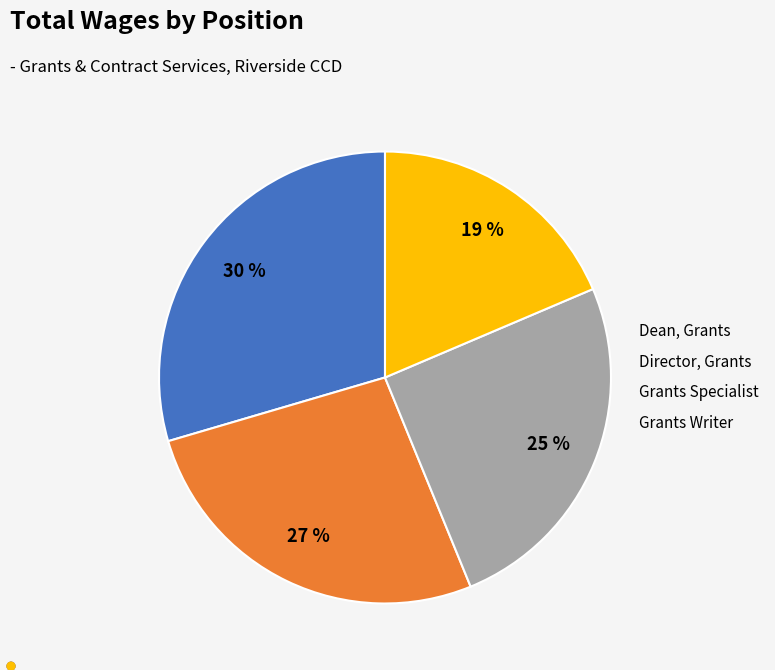

To the nearest percent, what is the difference between the largest and smallest slice percentages?

11%